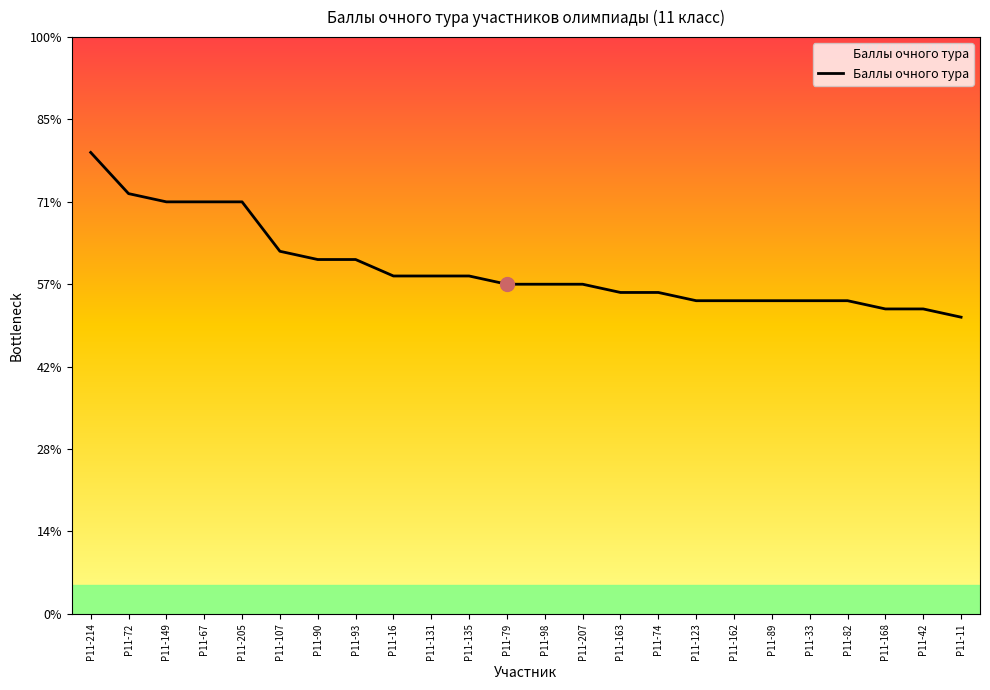

Which has a higher value, Р11-205 or Р11-98?

Р11-205